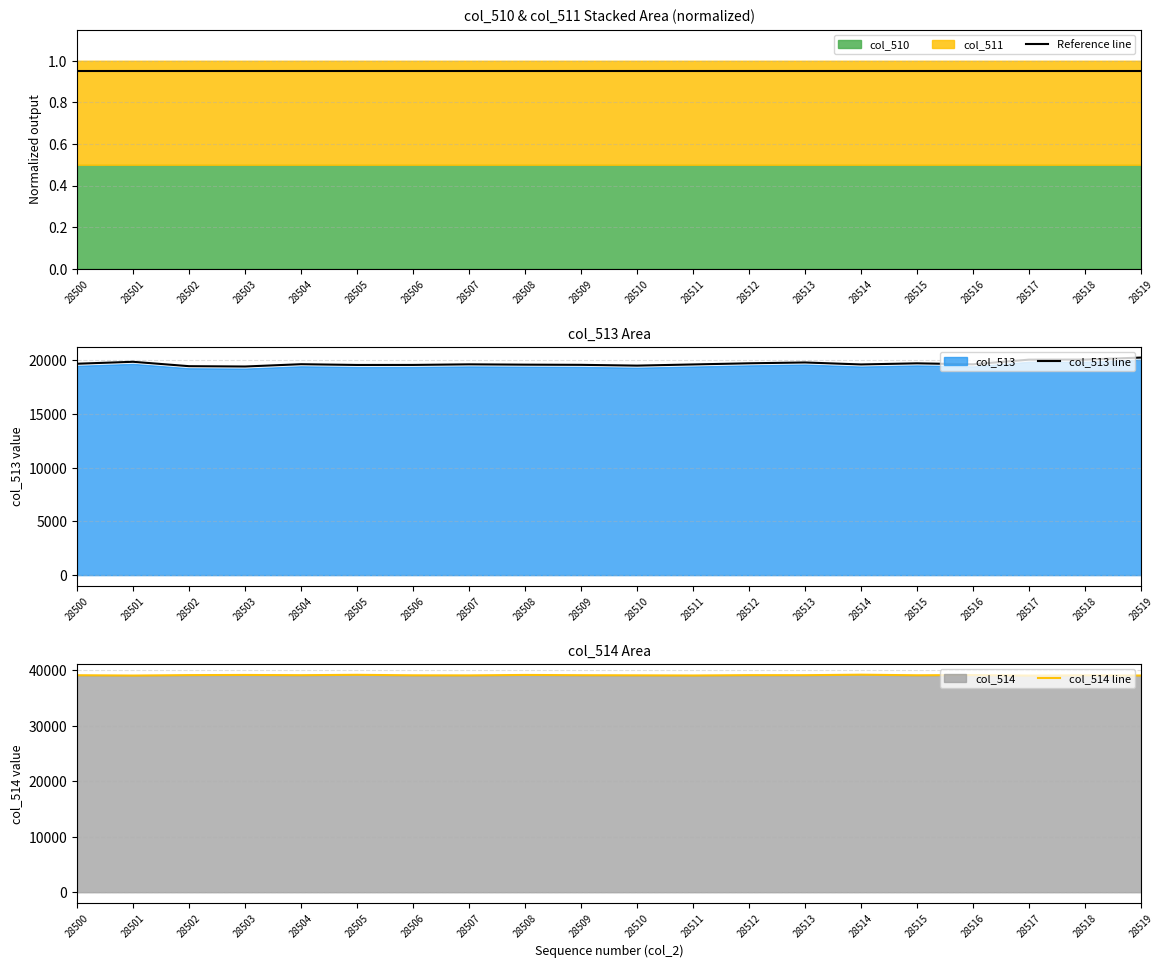

At 28504, list the series in order from smallest to largest.

Reference line, col_513 line, col_514 line